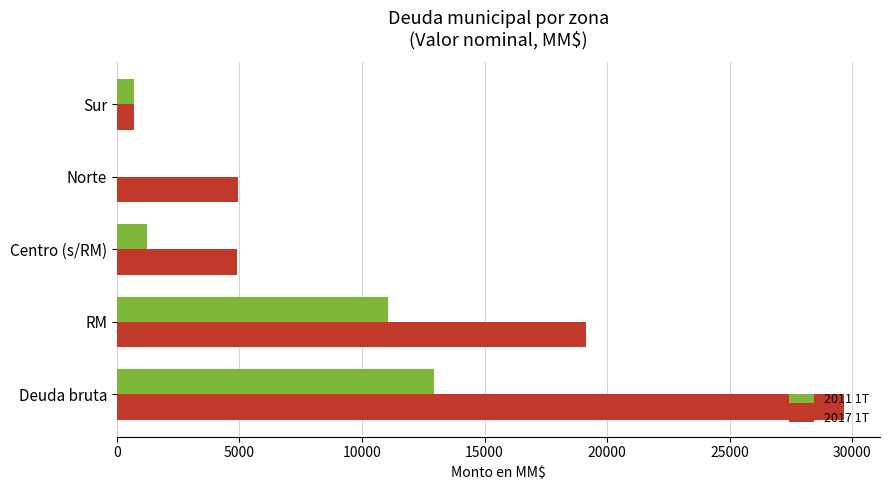

At which category is the sum across all series the highest?

Deuda bruta